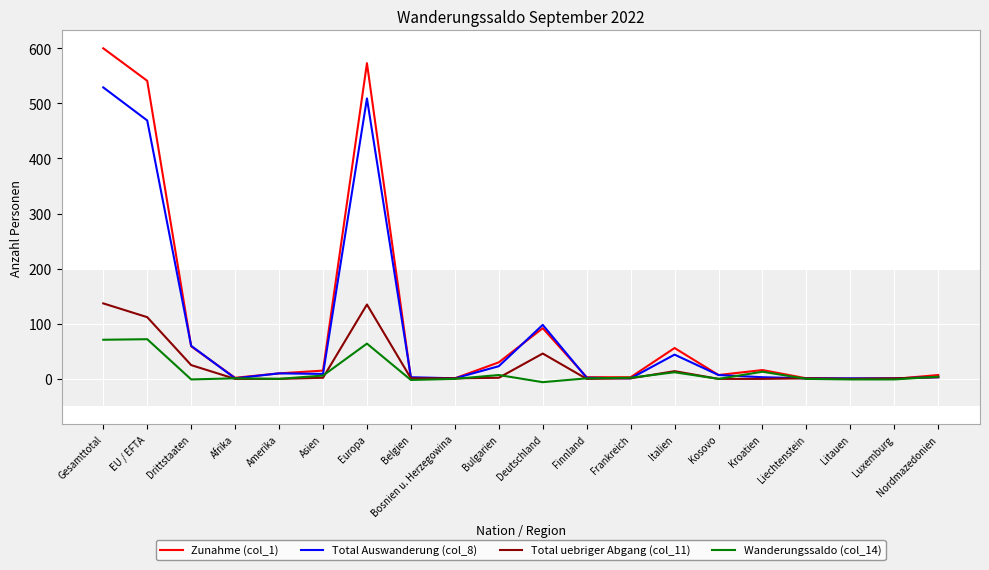

What is the difference between the maximum and minimum values in the Total Auswanderung (col_8) series?

528